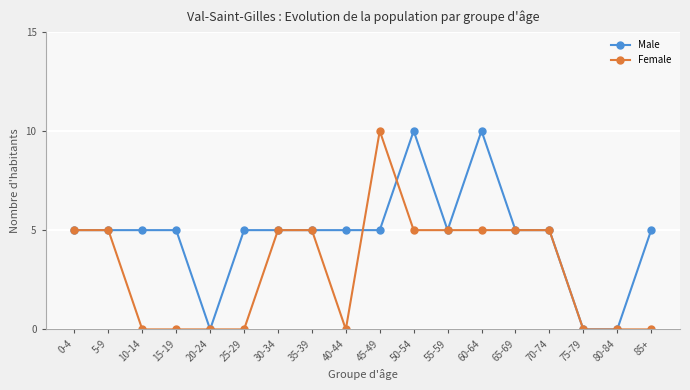

The Male series shows -5 at 80-84. True or false?

False